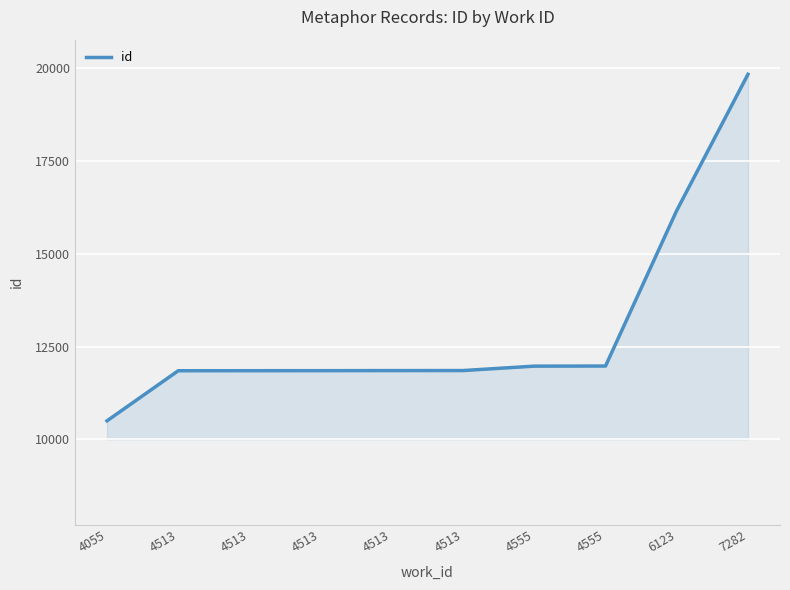

What is the greatest value displayed?

19838